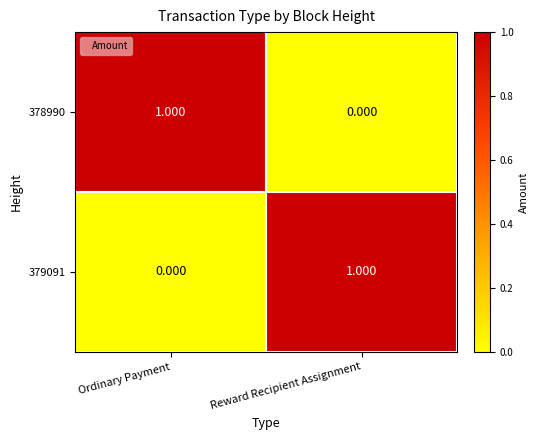

At which label is 378990 closest to 0?

Reward Recipient Assignment